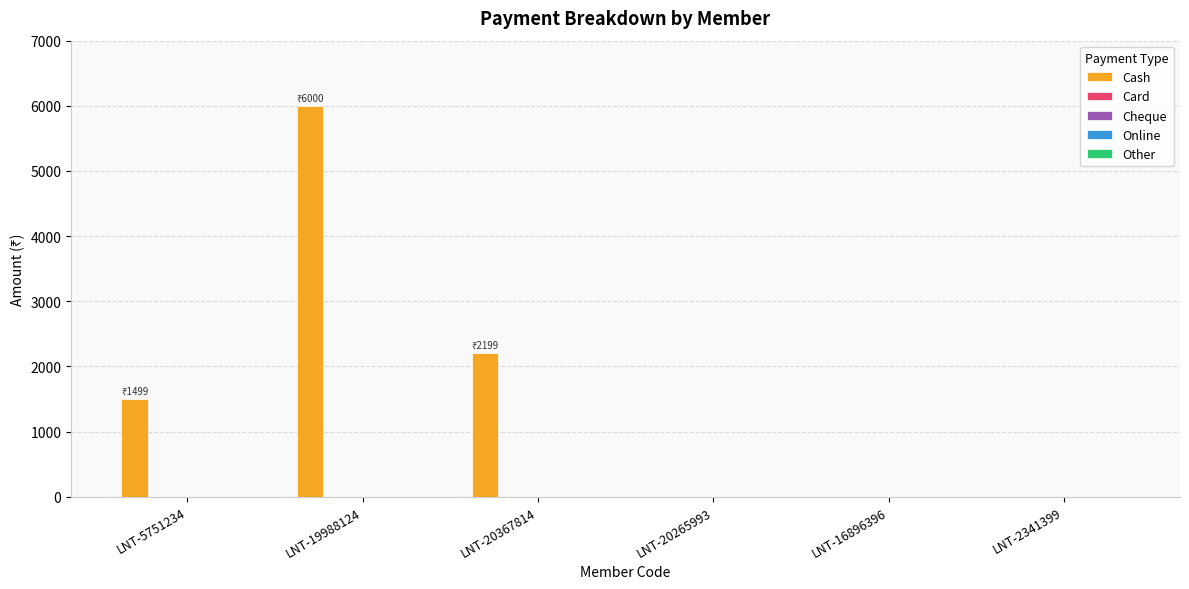

What is the sum of all values?

9698